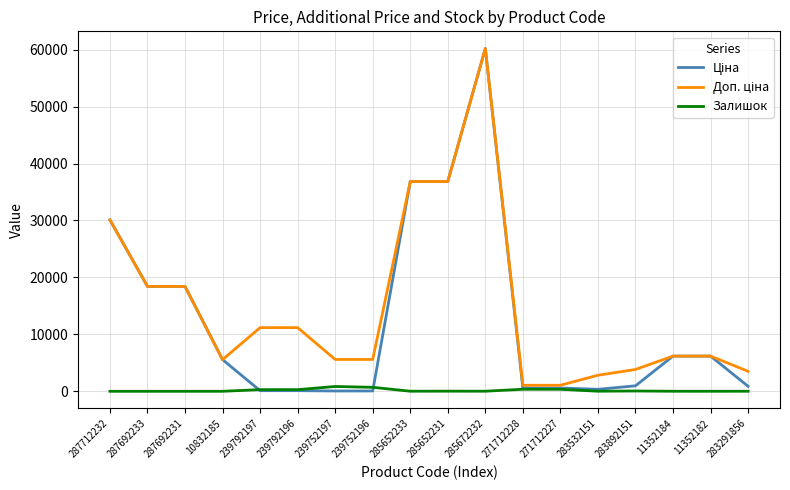

Is it true that Залишок equals 698.0 at 239752196?

True